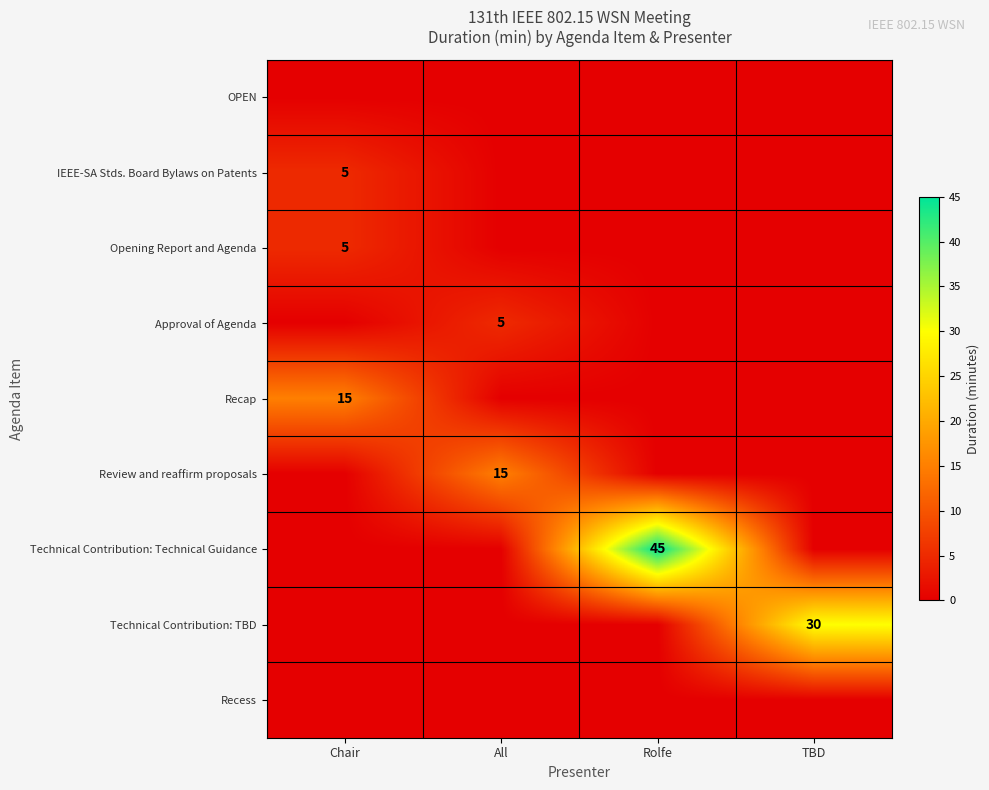

True or false: Approval of Agenda has a value of 5 at All.

True